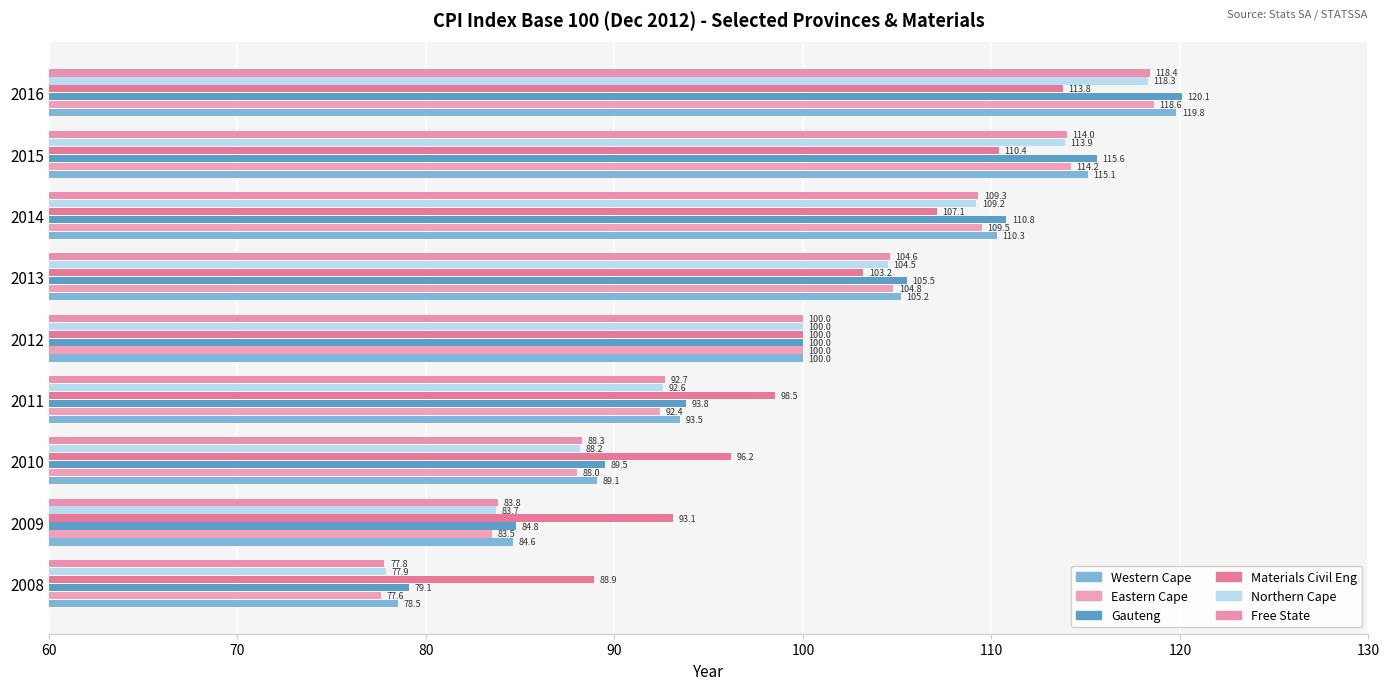

Count the number of categories in the chart.

9